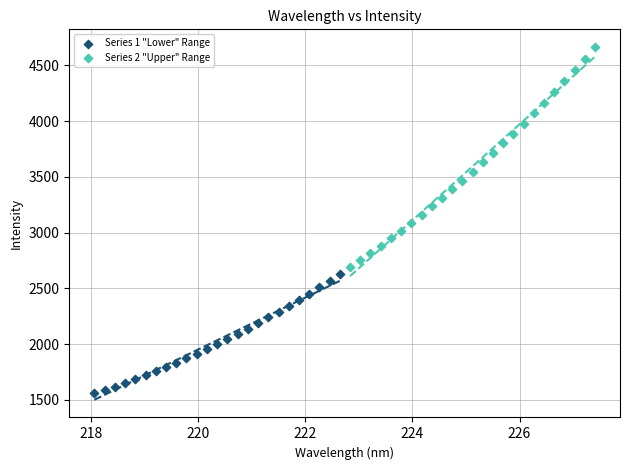

Which series has the widest spread of Y values?

Series 2 "Upper" Range